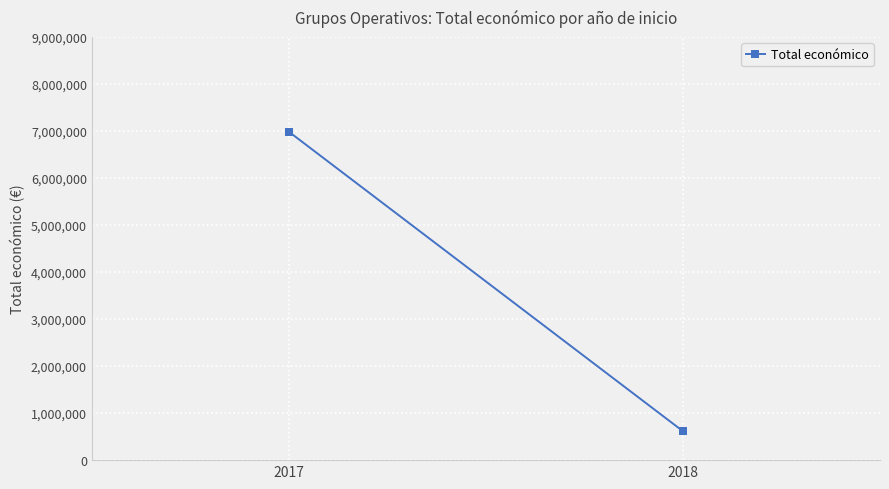

What is the sum of the values at 2017 and 2018?

7601016